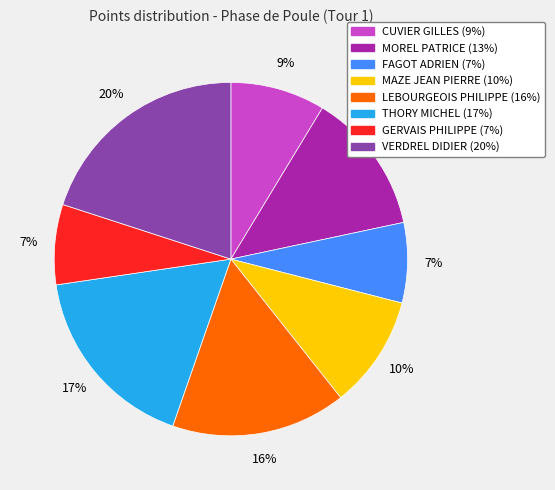

To the nearest percent, what is the difference between the largest and smallest slice percentages?

13%